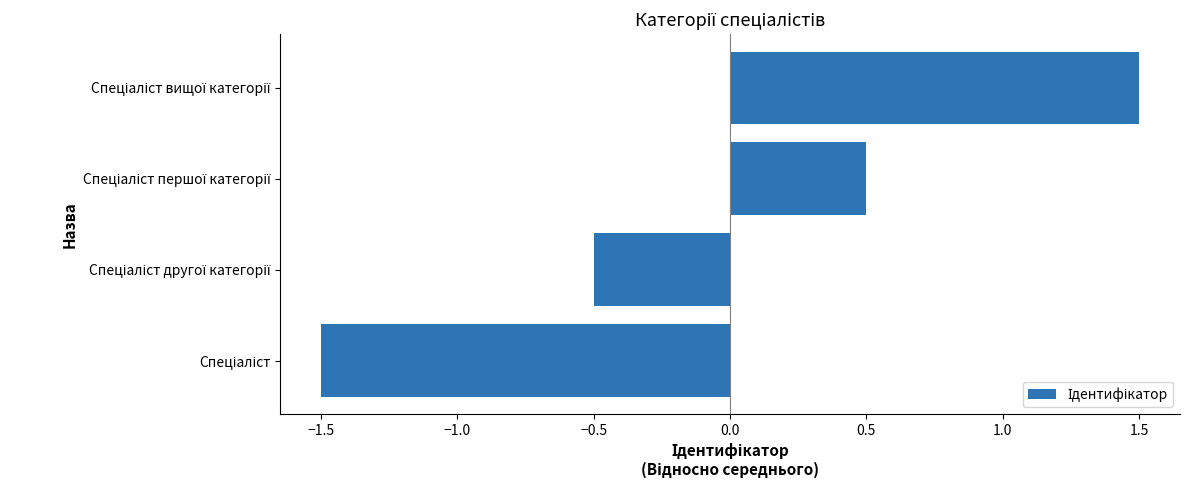

How many data points are less than 0?

2